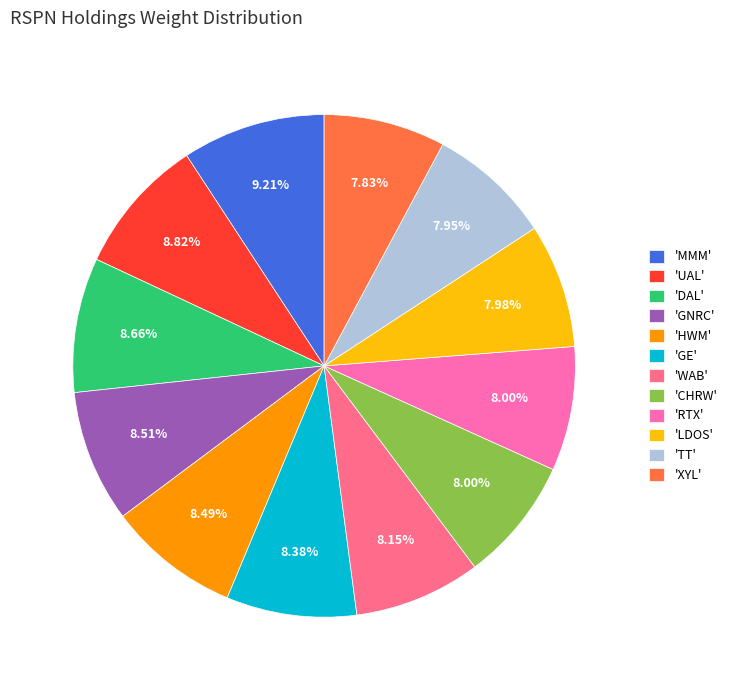

How many slices are in this pie chart?

12